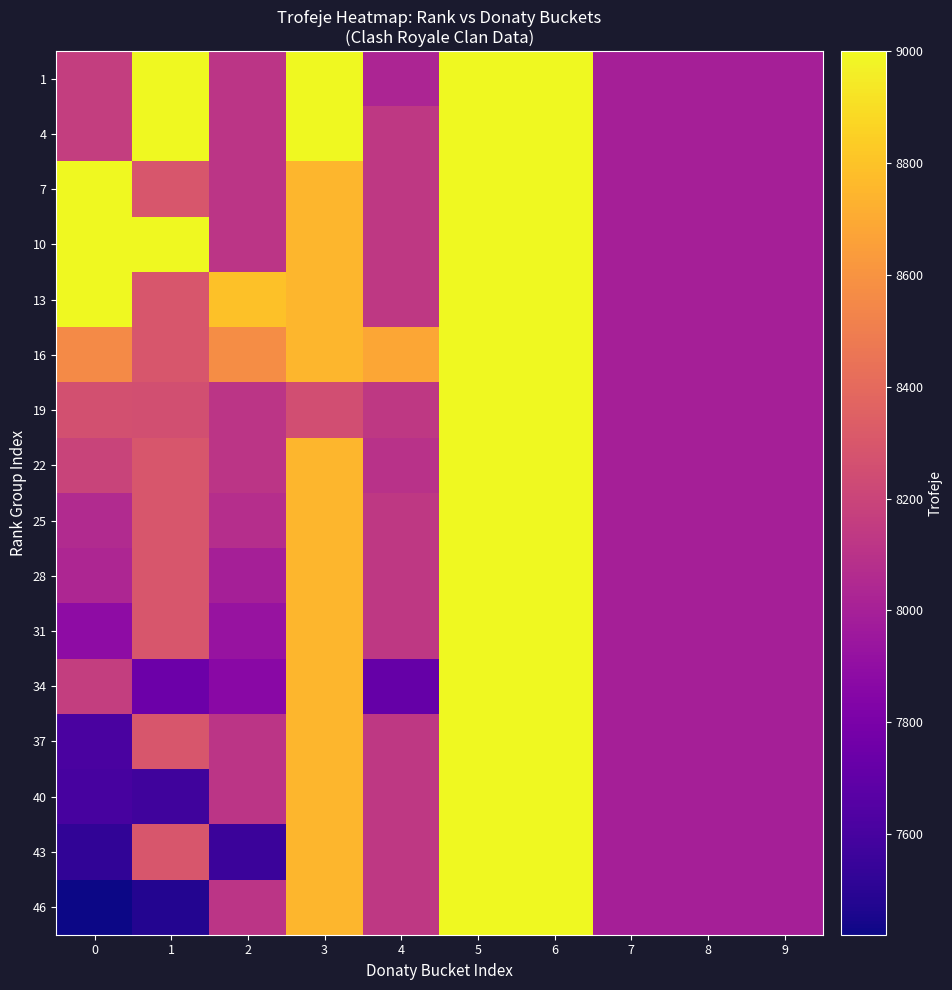

Count the number of data series in this chart.

16